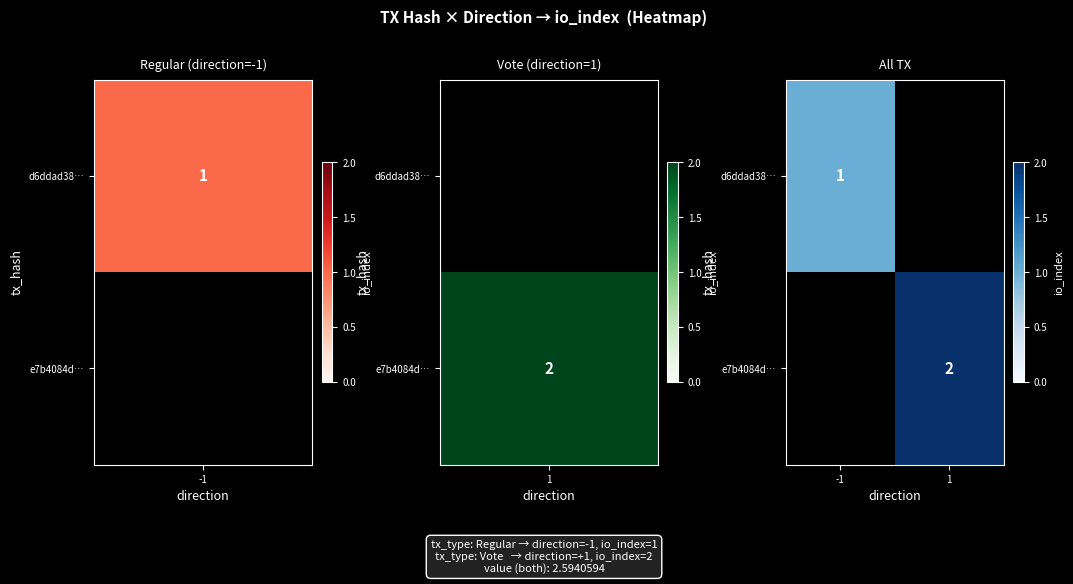

True or false: e7b4084d… has a value of 1 at 1.

False